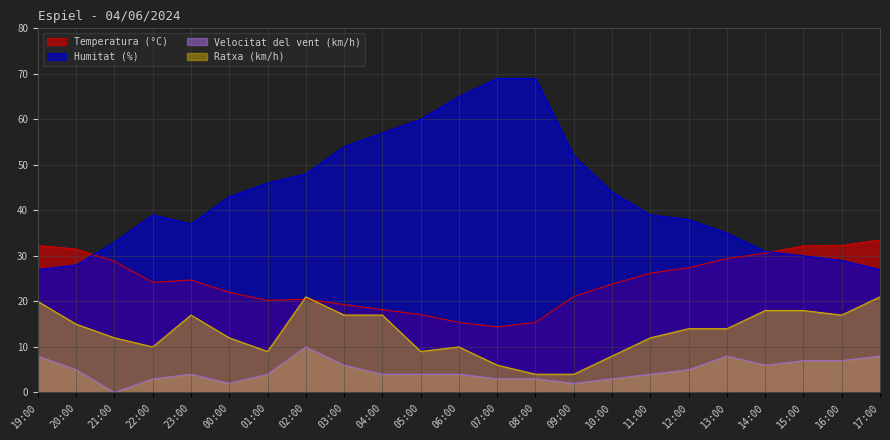

What is the total value across all series at 01:00?

79.2